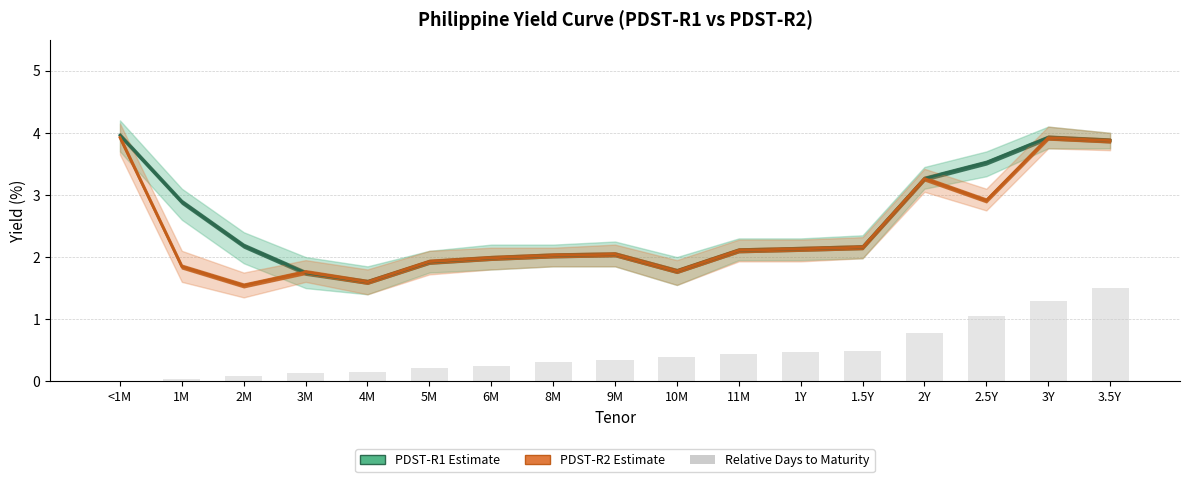

What position from the right is 8M?

10